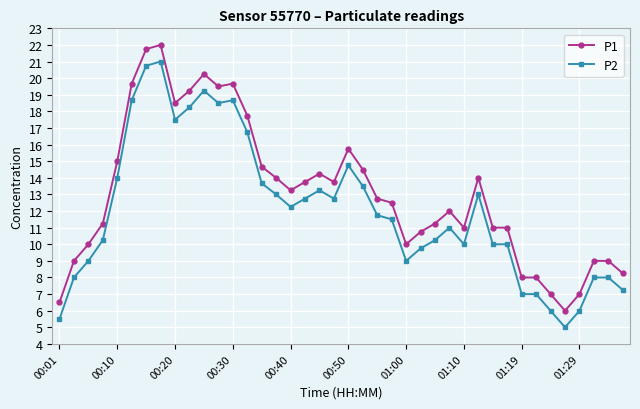

True or false: P2 has more than 0 interior local peaks.

True